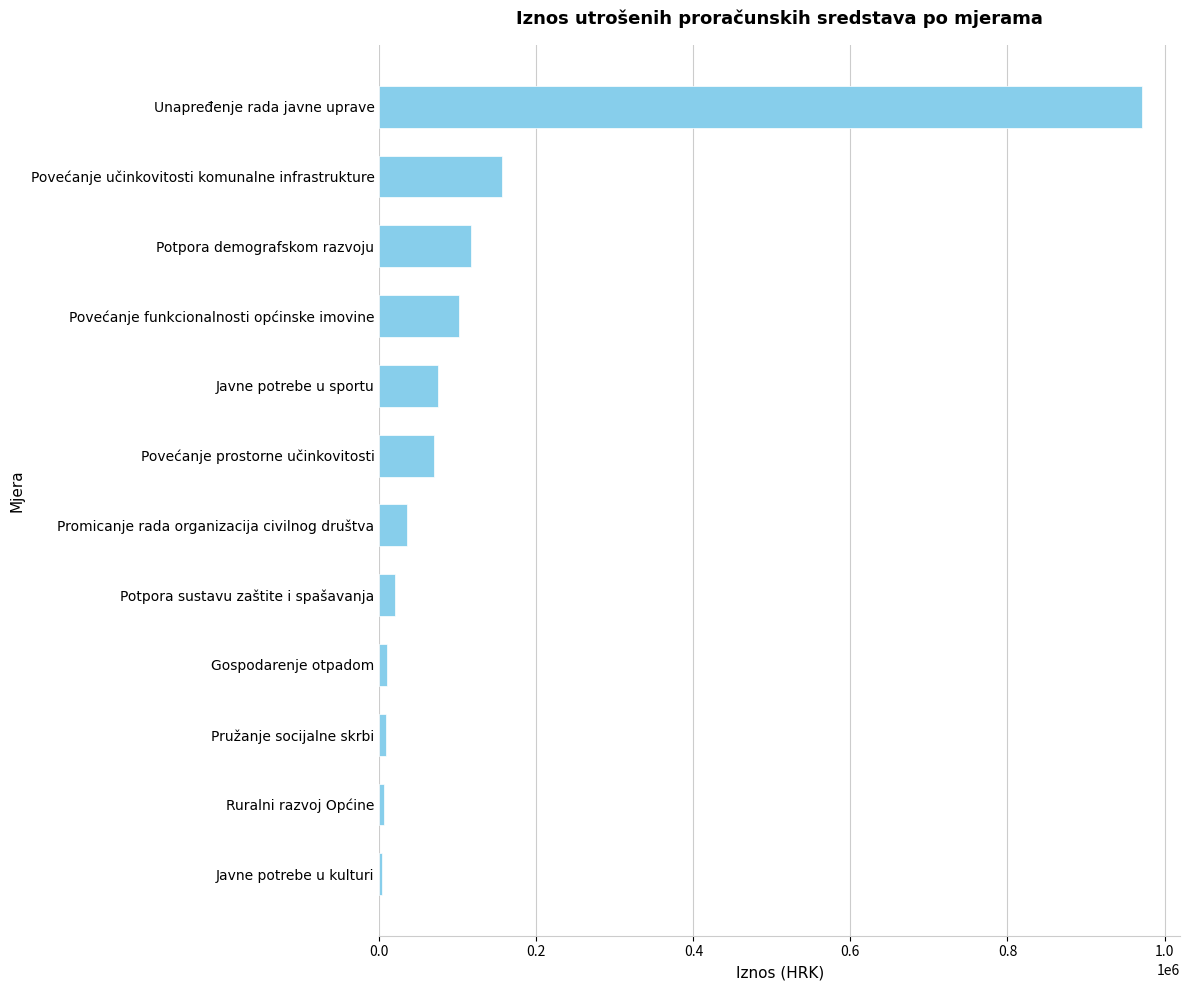

Where is the data nearest to the value 487472?

Povećanje učinkovitosti komunalne infrastrukture